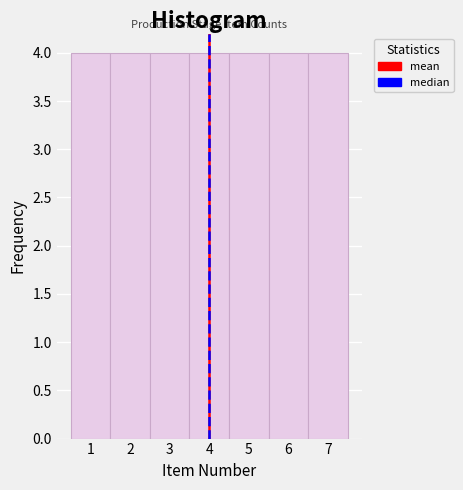

How tall is the bar that spans 3.5 to 4.5 on the x-axis? The values are not printed on the chart, so give them approximately, as read against the axis.

4